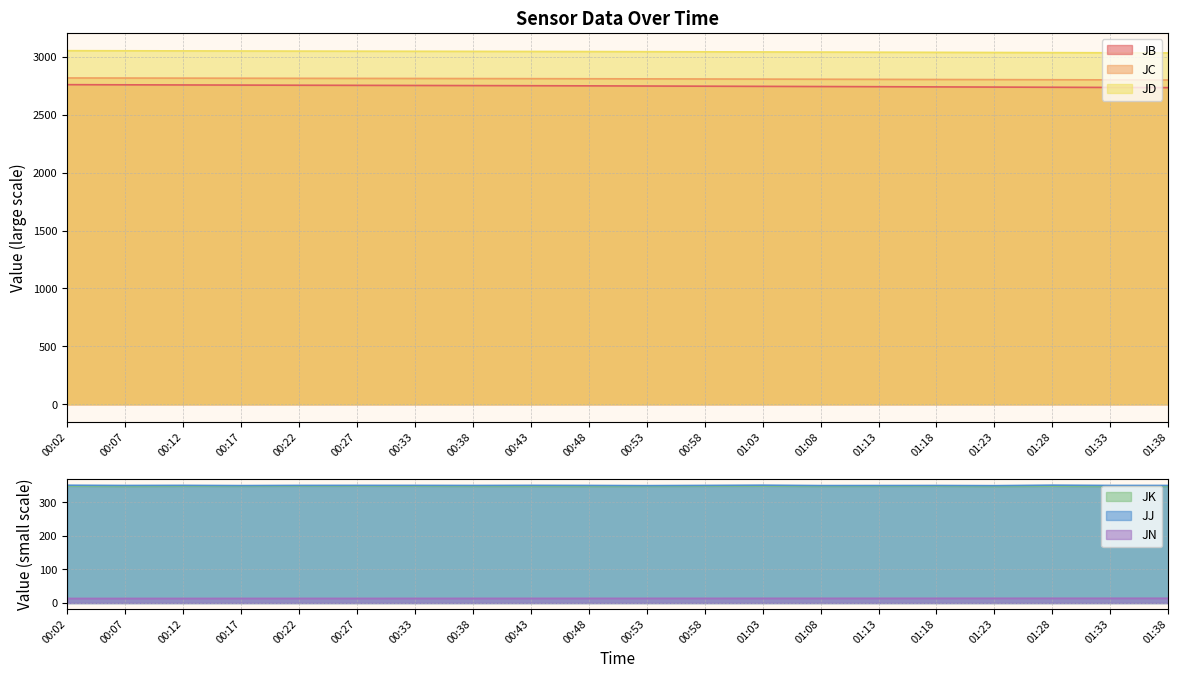

At which category is the sum across all series the highest?

00:02